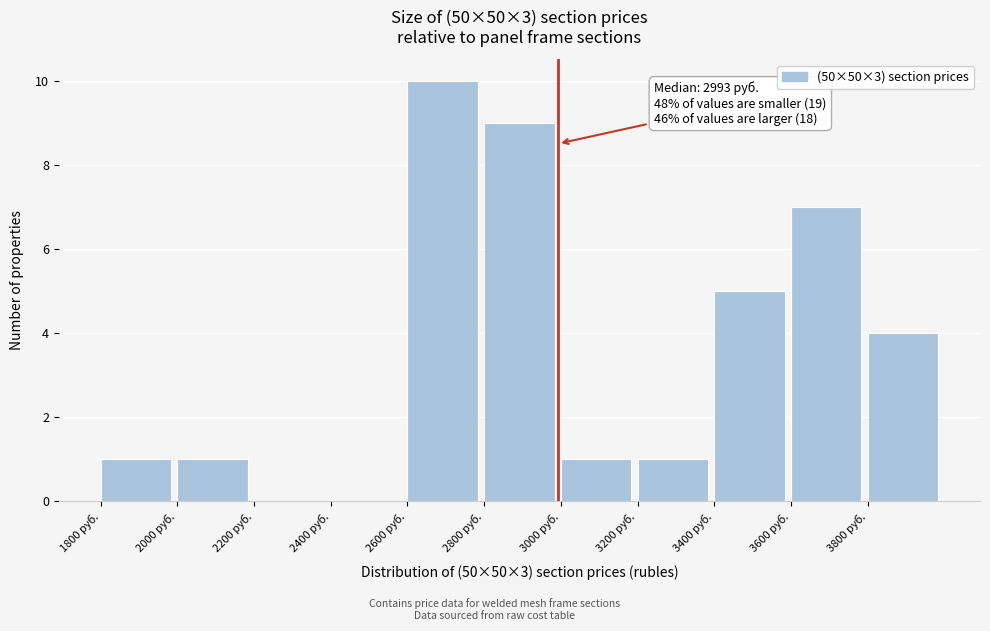

Over which range of the x-axis is the bar tallest?

2600 to 2800